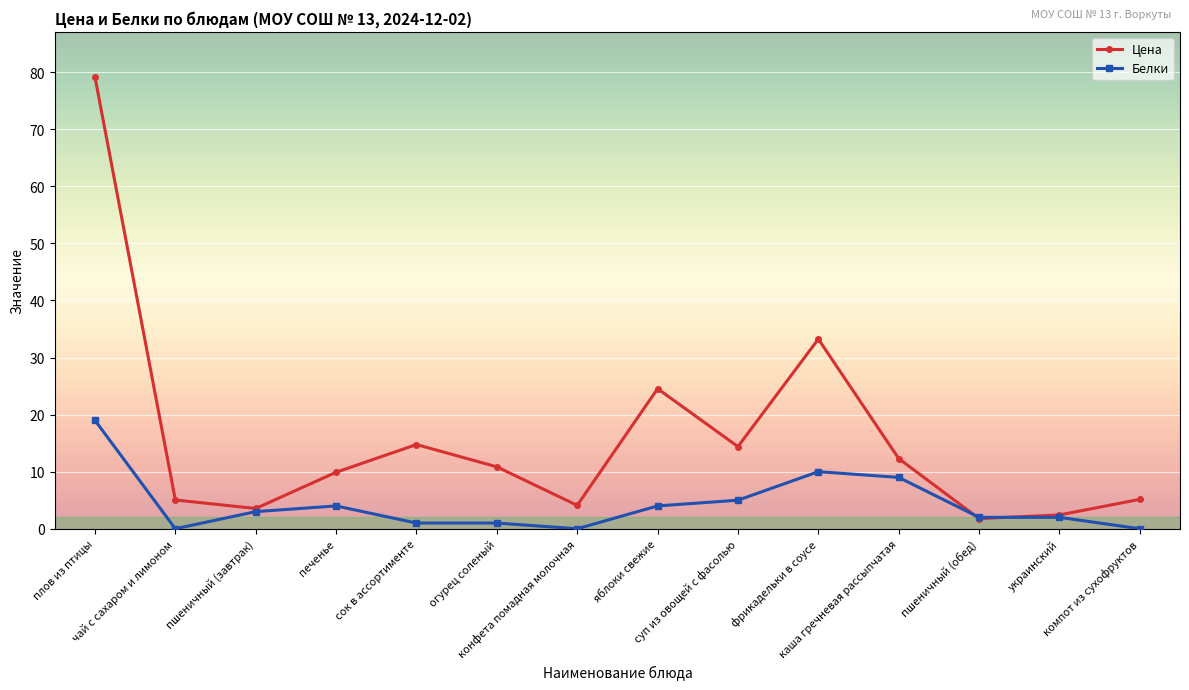

Which series has the largest range (max minus min)?

Цена